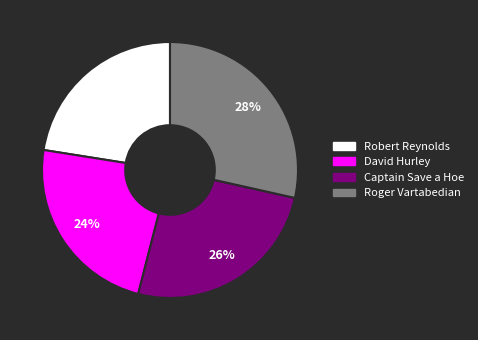

What is the smallest slice in the pie chart?

Robert Reynolds